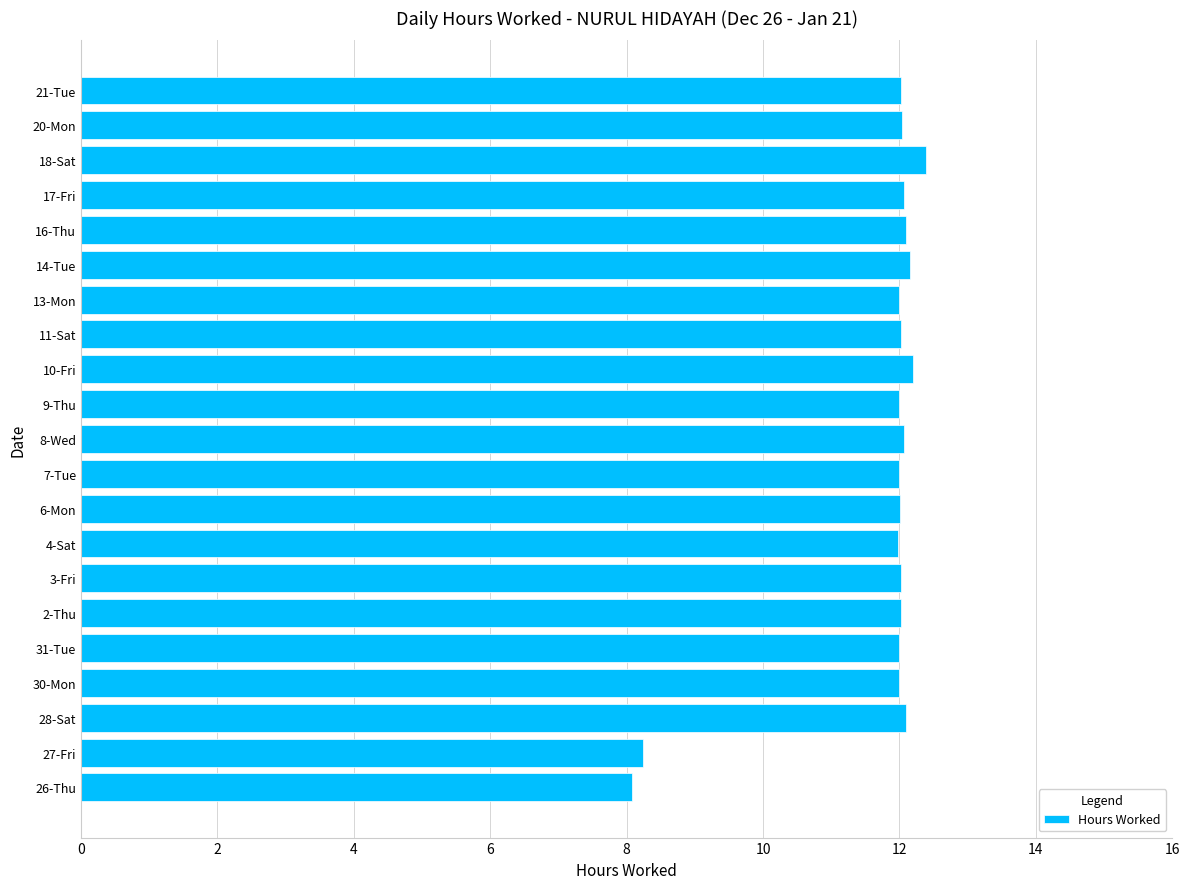

What is the approximate value at 6-Mon?

12.0